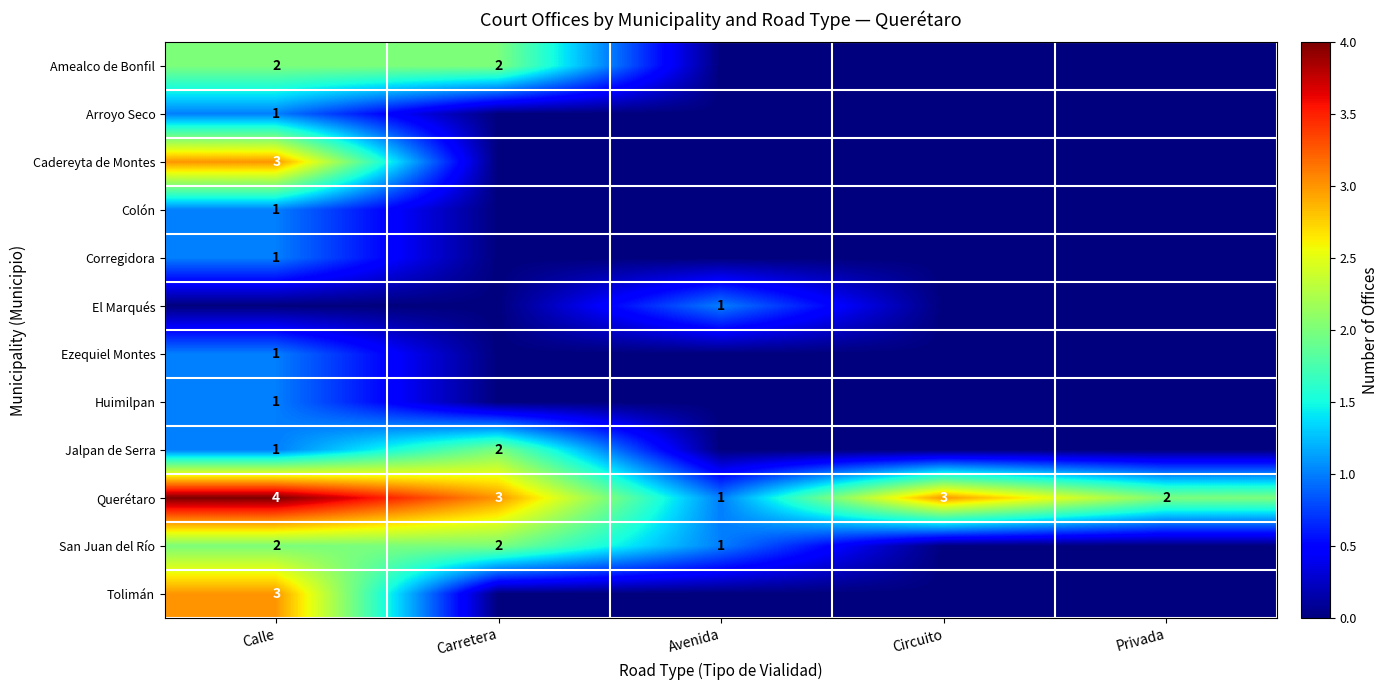

Is it true that Tolimán equals 0 at Avenida?

True